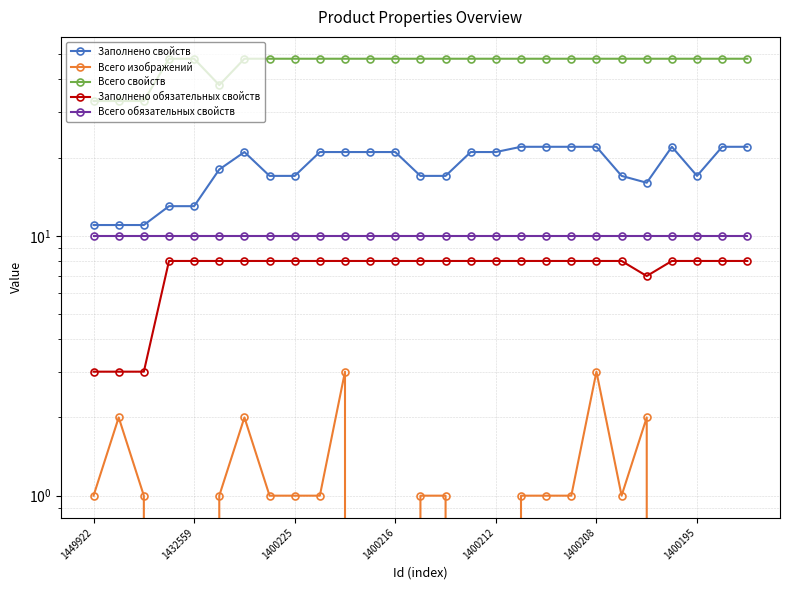

How many series are shown in this chart?

5